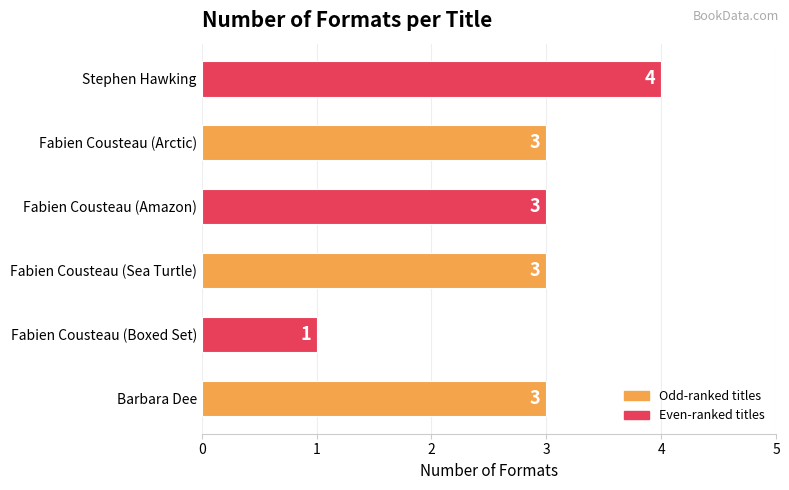

Are the bars horizontal?

Yes